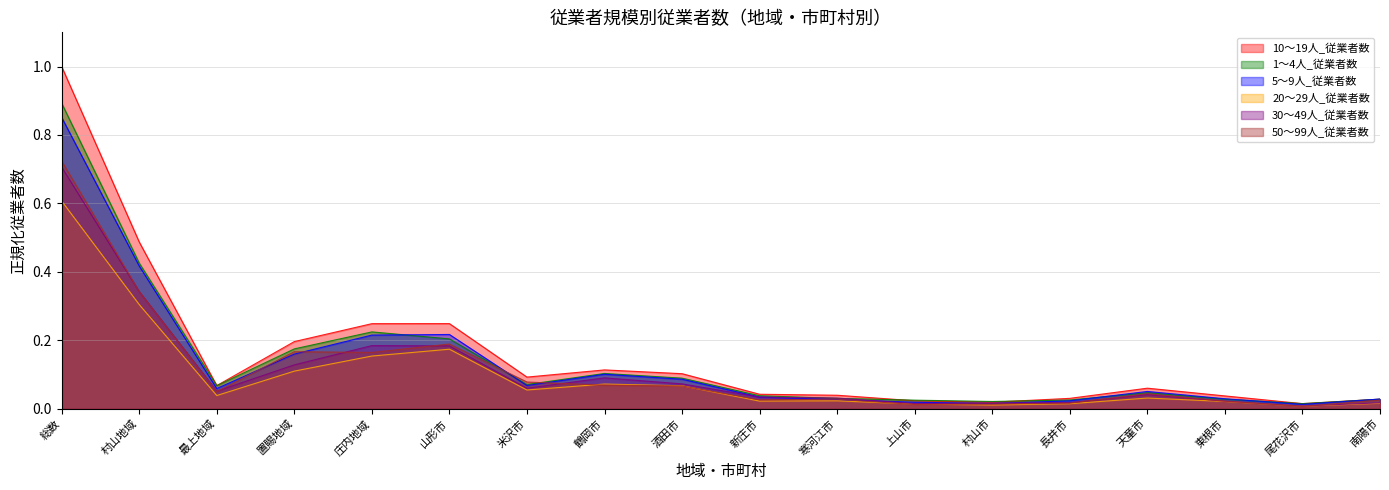

Between 天童市 and 尾花沢市, which series saw the biggest shift?

10～19人_従業者数